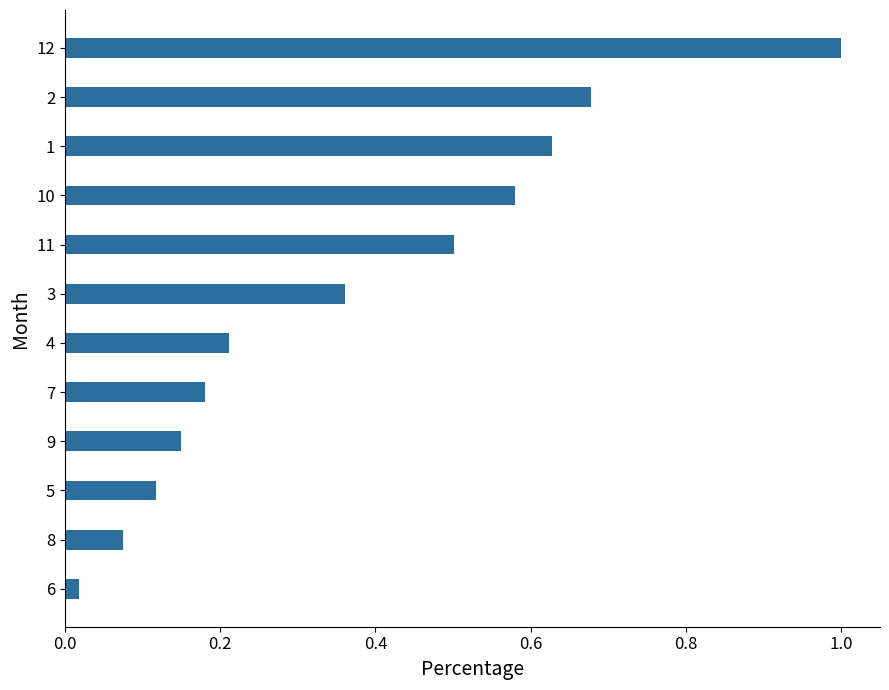

Is it true that the value at 2 is 0.4?

False